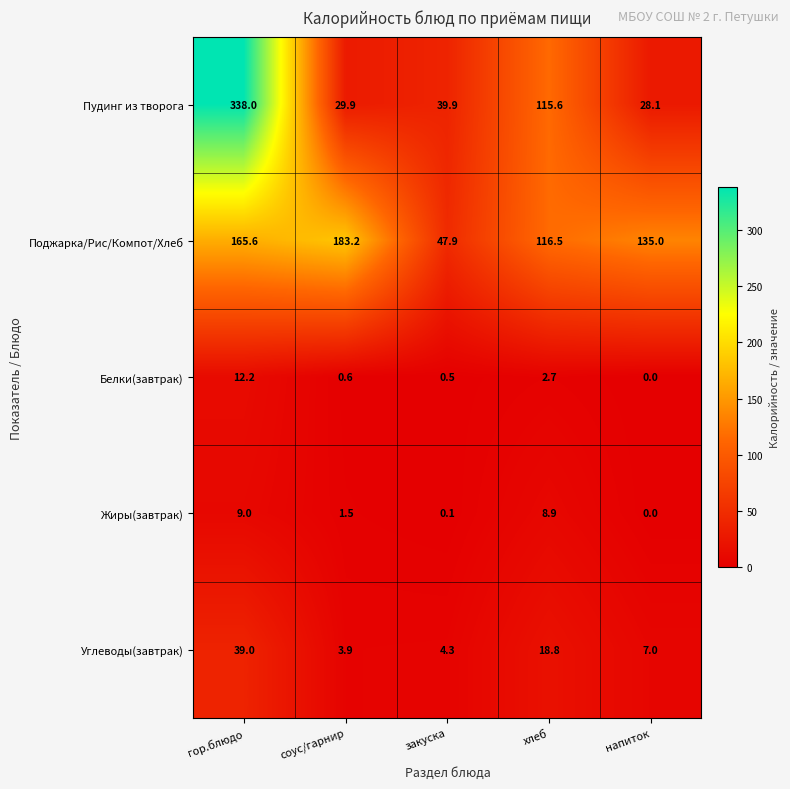

How many series are shown in this chart?

5